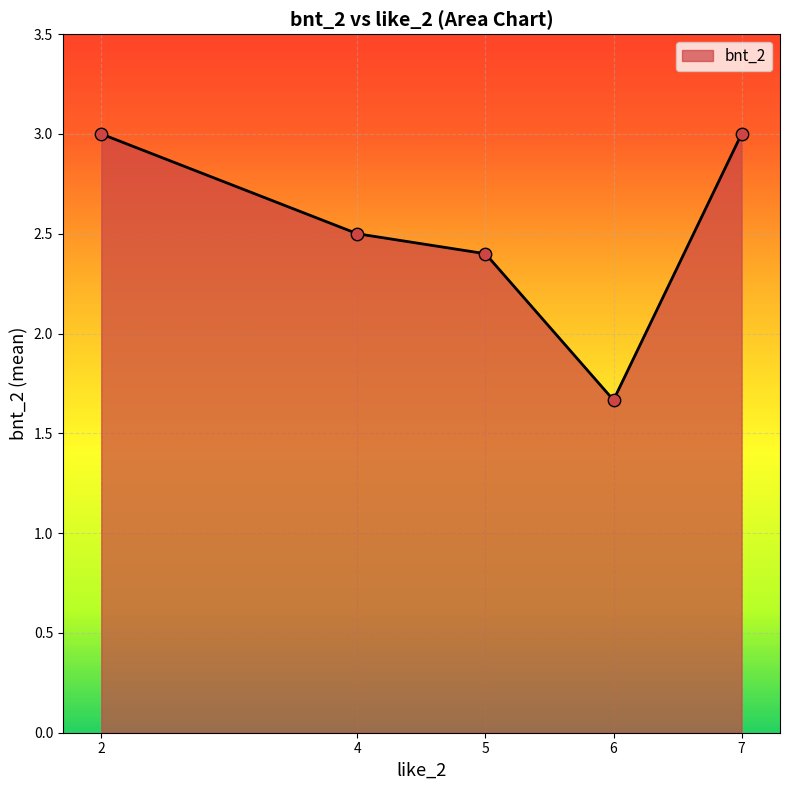

What is the change in value from 4 to 7?

+0.5